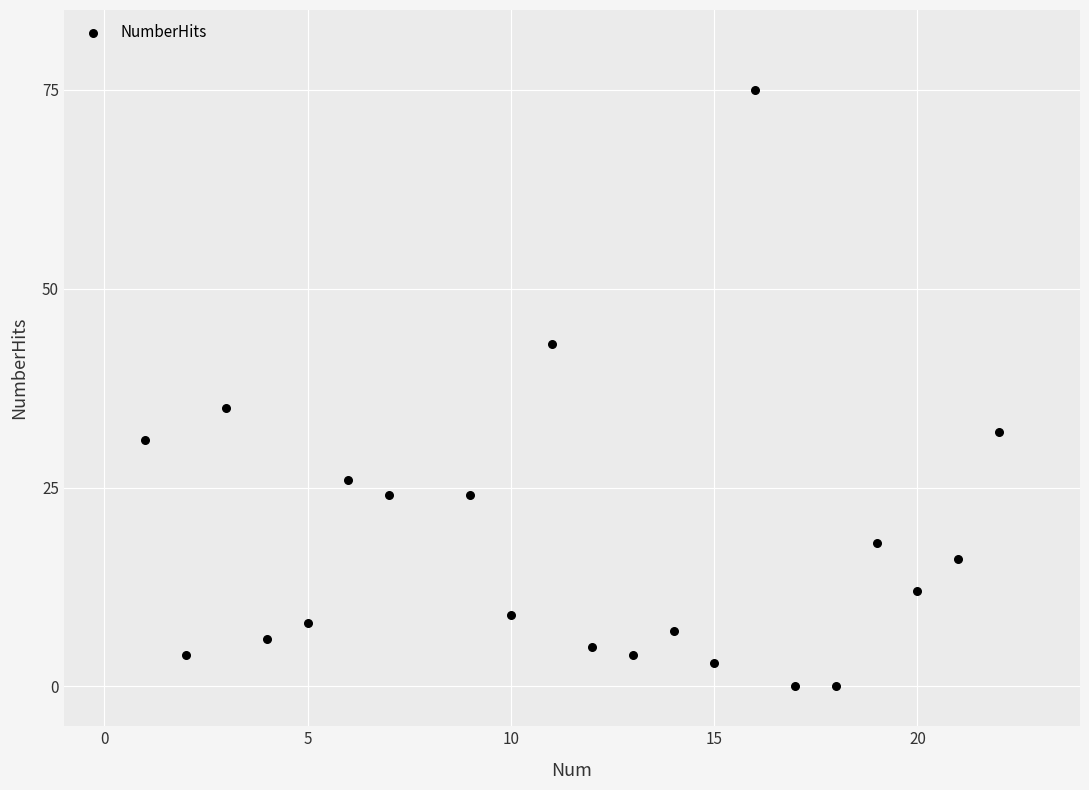

What Y value in the scatter plot is closest to 37?

35